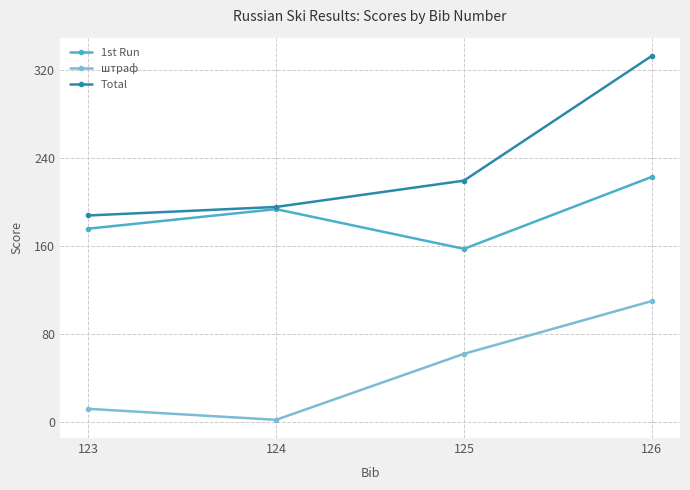

Is this an area chart (filled region under the line)?

No